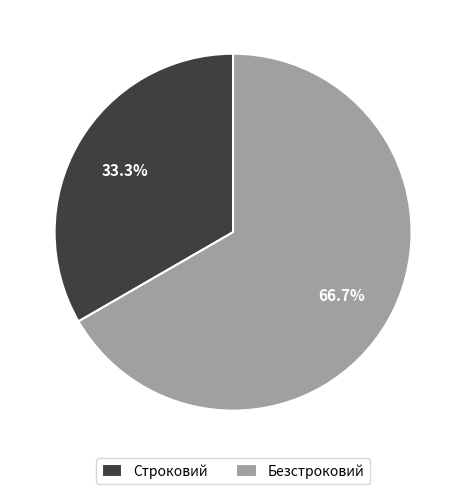

The Строковий slice represents 33% of the pie. True or false?

True